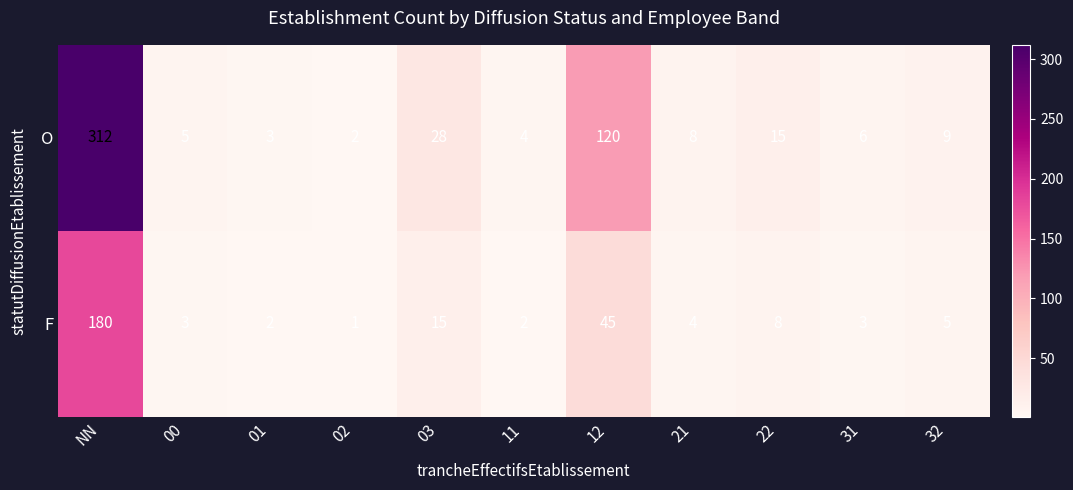

What is the difference between the highest and lowest values at 03?

13